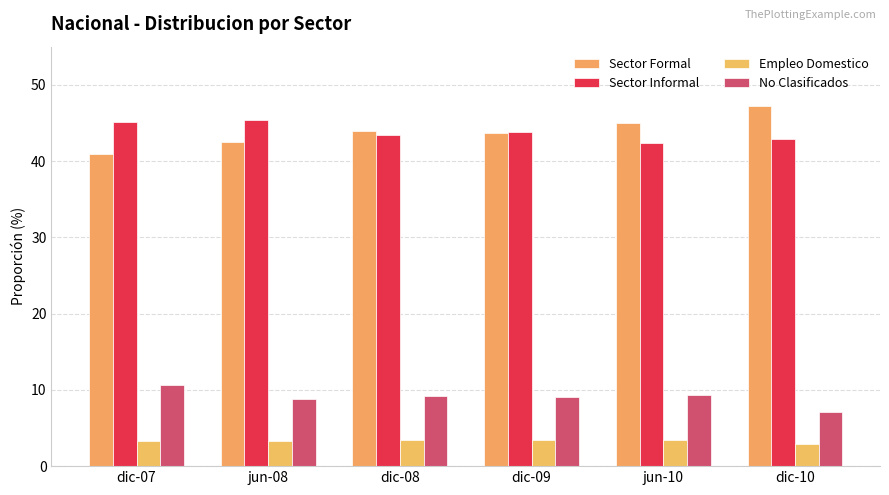

Which label corresponds to the largest value in the chart?

dic-10